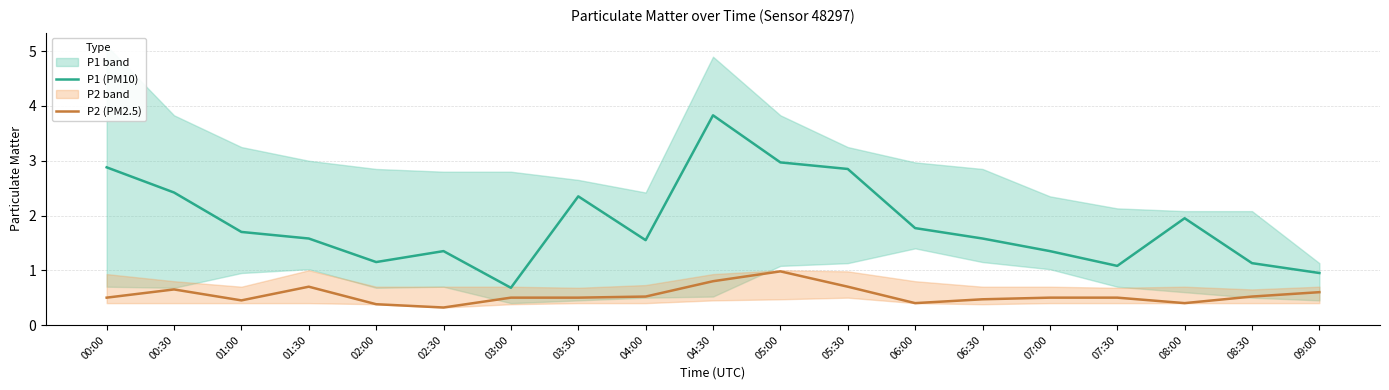

What is the label of the 5th point from the right?

07:00